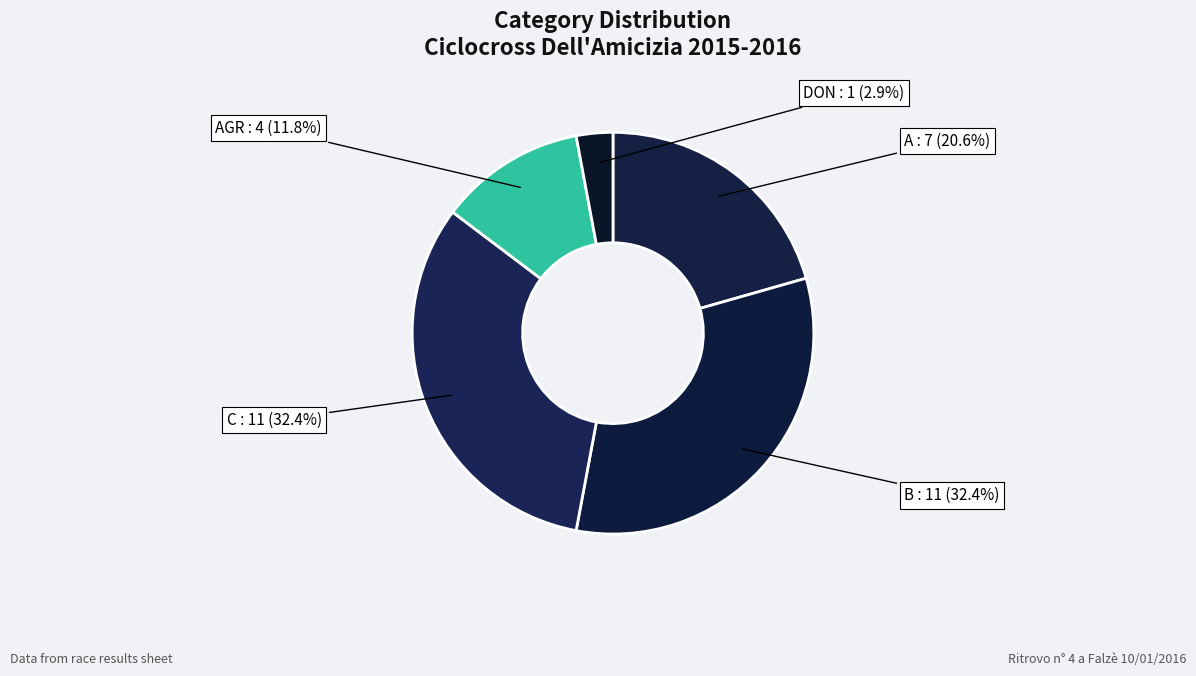

To the nearest percent, what is the average slice percentage?

20%